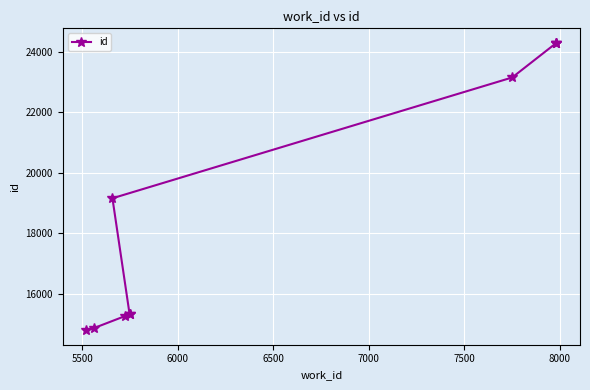

Reading left to right, list all the values displayed in this chart.

14784	14856	15256	15309	15311	19154	23151	24297	24300	24301